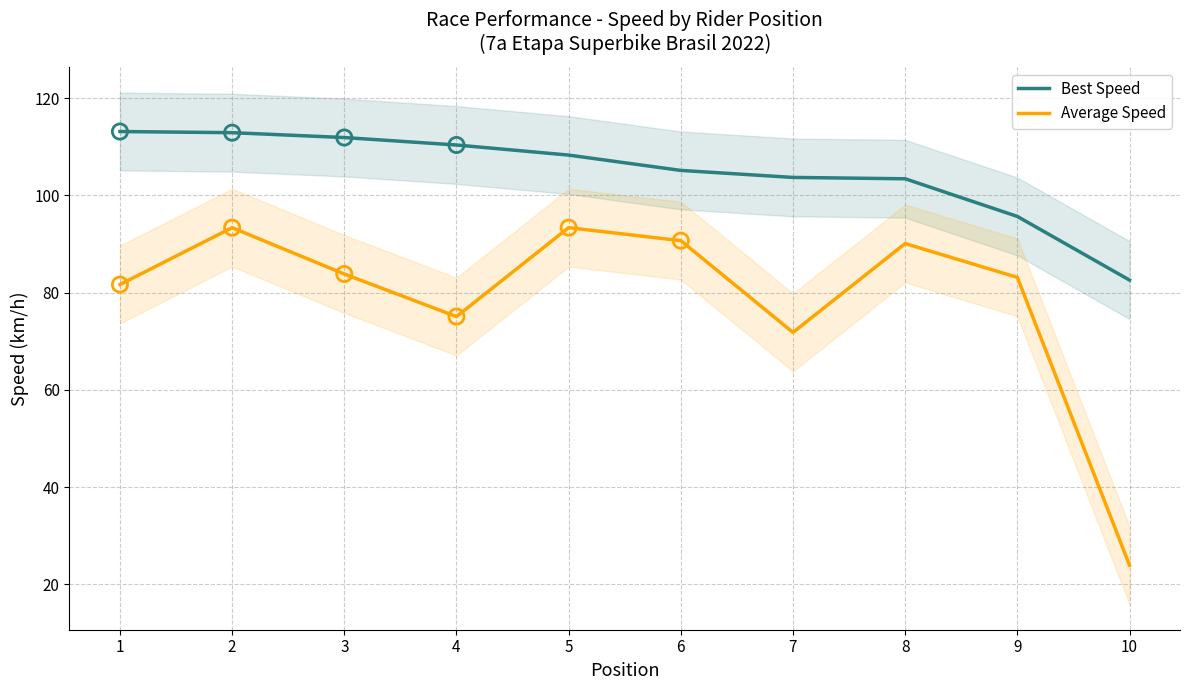

At which category is the sum across all series the highest?

2